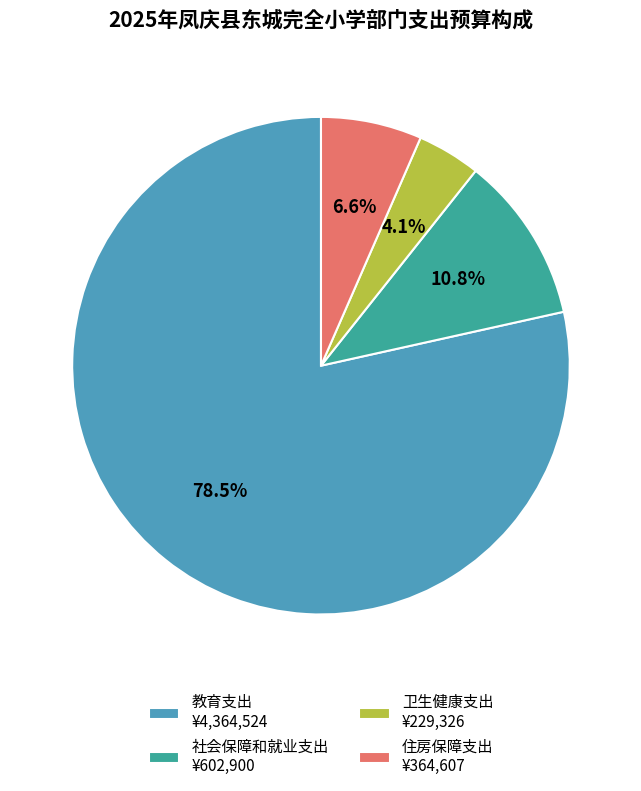

What percentage is NOT represented by 教育支出 ¥4,364,524?

21.5%